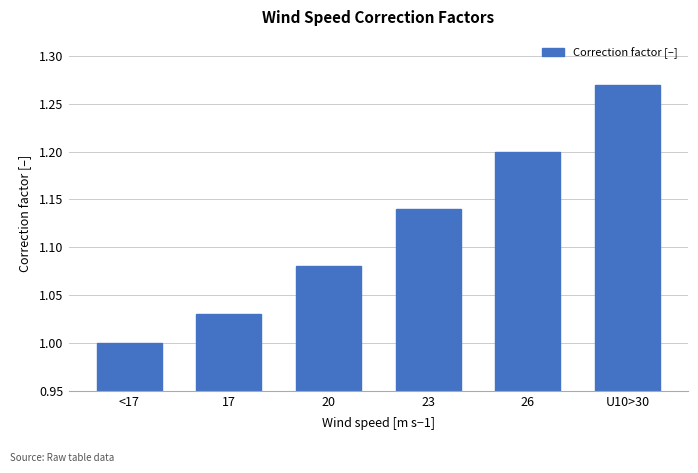

How many series are shown in this chart?

1